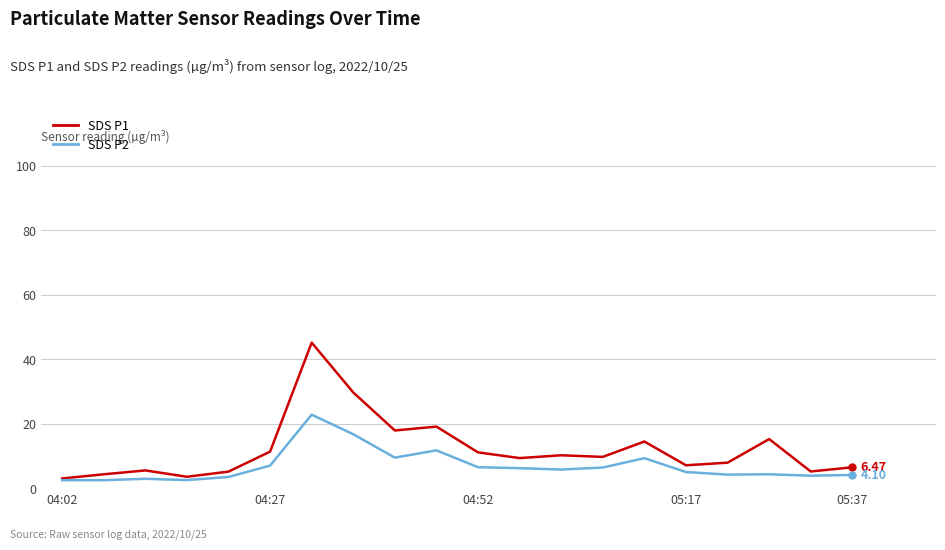

Does the chart display data point markers on the line(s)?

No